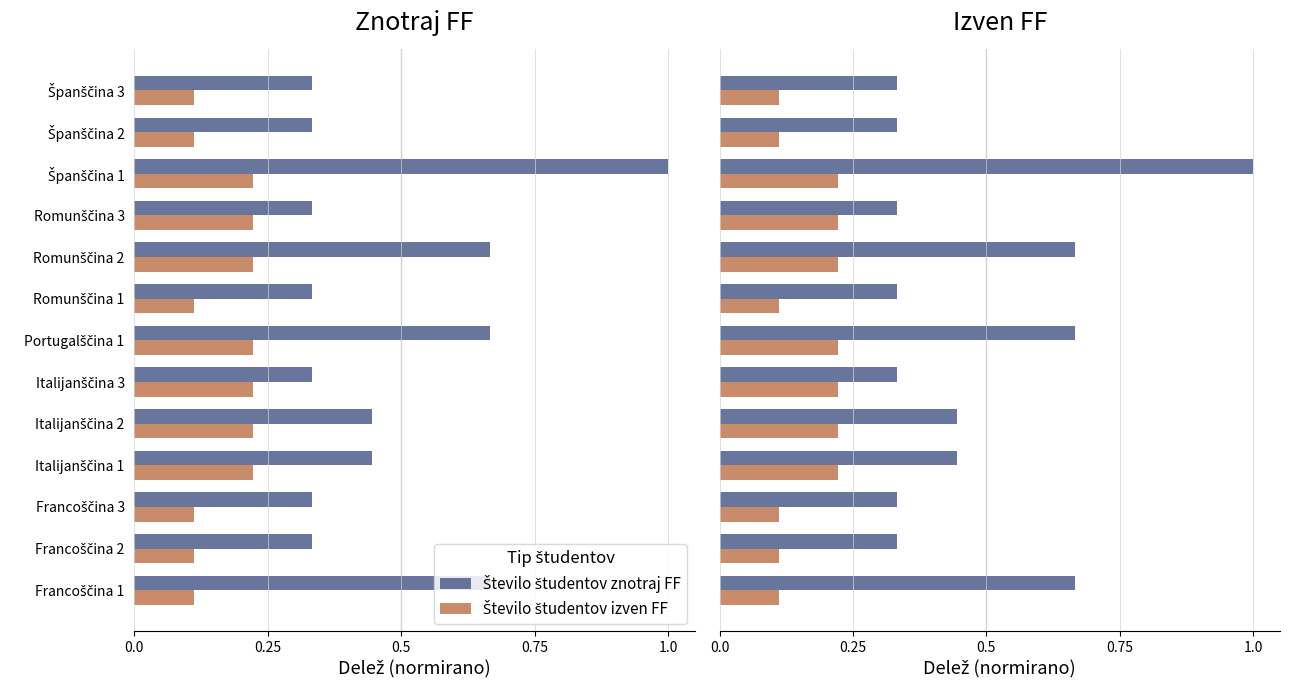

What is the sum of the Število študentov izven FF values at Italijanščina 2 and Francoščina 1?

0.3